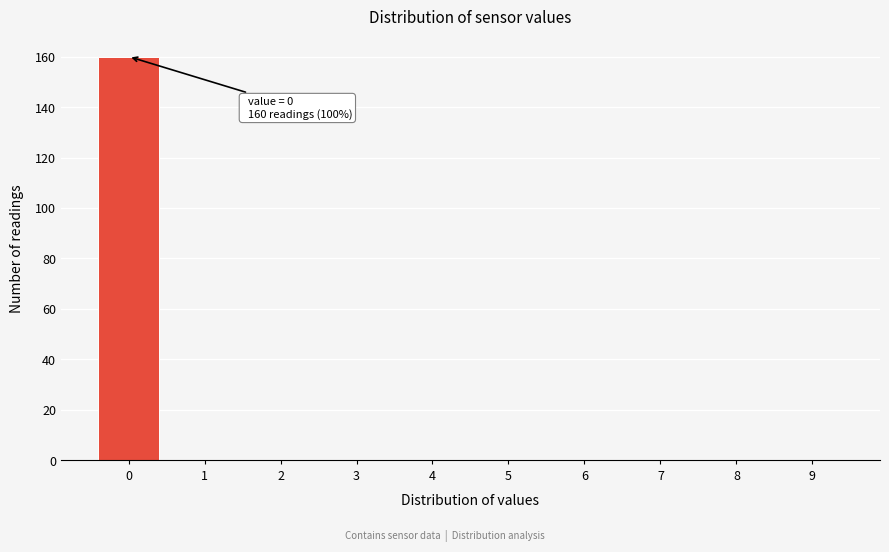

Reading left to right, list all the values displayed in this chart.

0=160	1=0	2=0	3=0	4=0	5=0	6=0	7=0	8=0	9=0